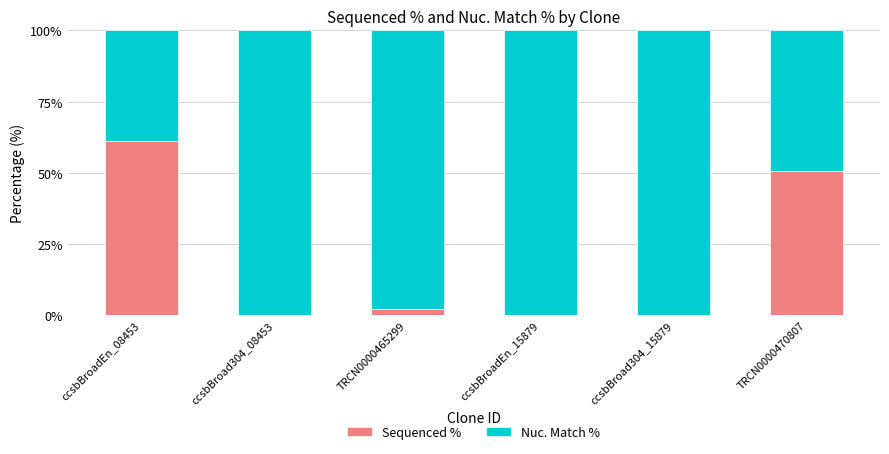

The value of Sequenced % at ccsbBroad304_15879 is -20.0. True or false?

False